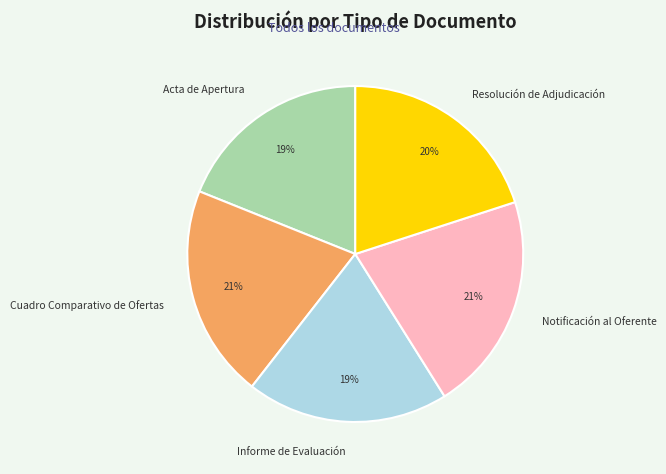

Is there any slice that represents more than half of the pie?

No